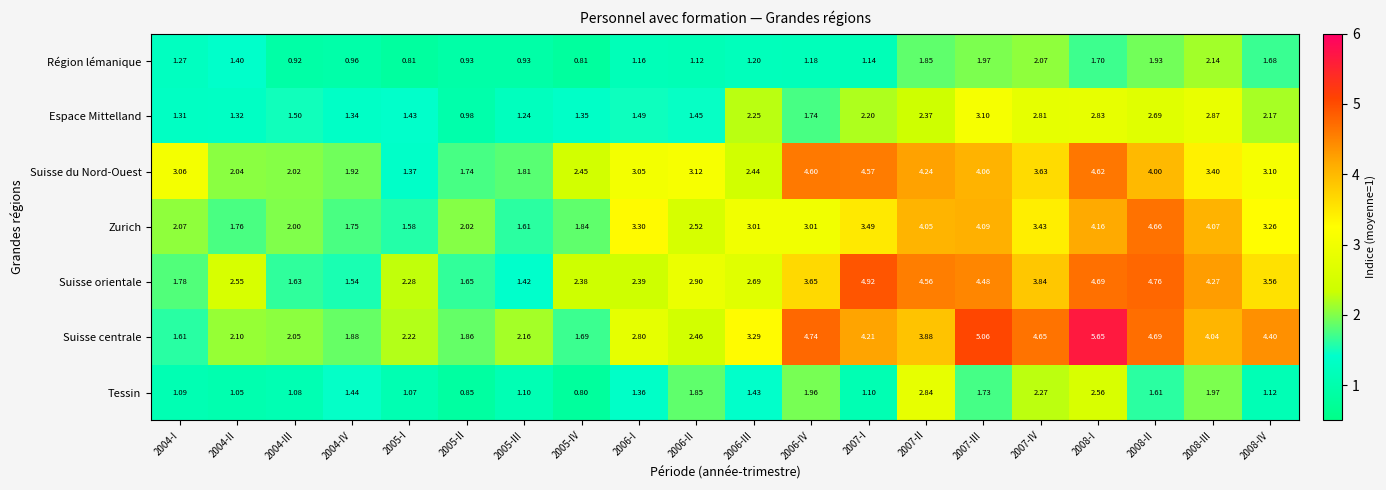

Is the value of Tessin at 2004-II greater than the value of Espace Mittelland at 2007-IV?

No